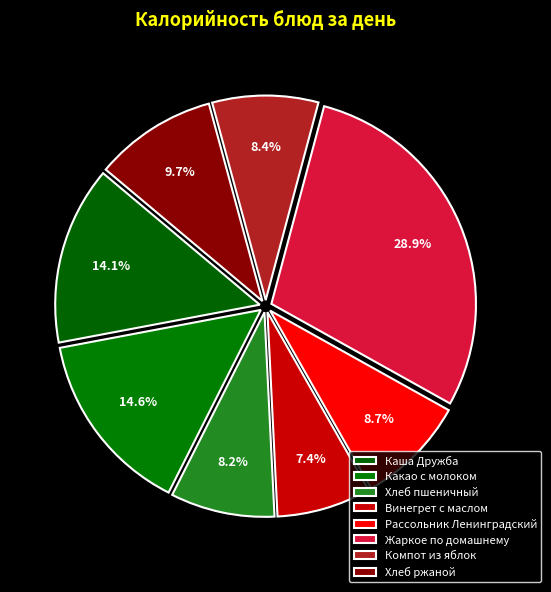

Which category has the smallest portion of the pie?

Винегрет с маслом